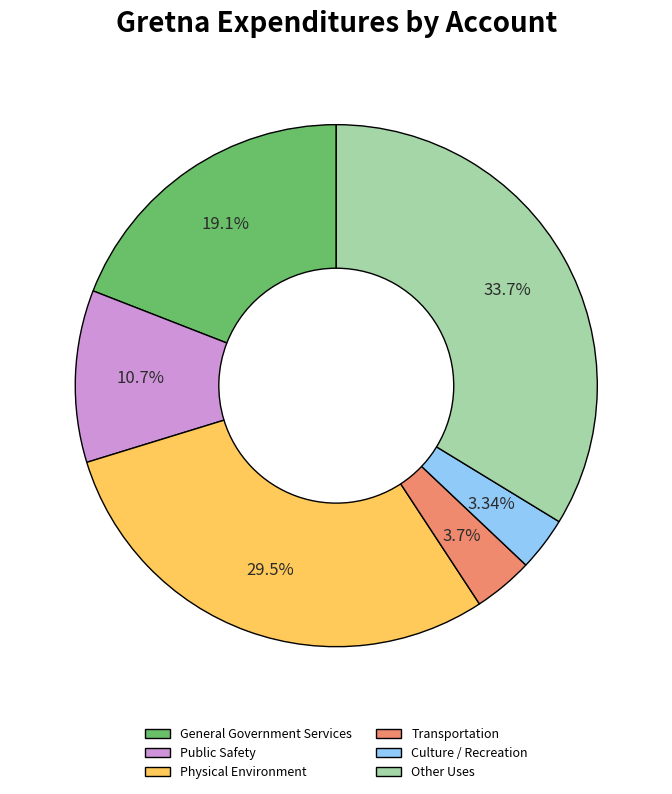

Which category has the biggest portion of the pie?

Other Uses